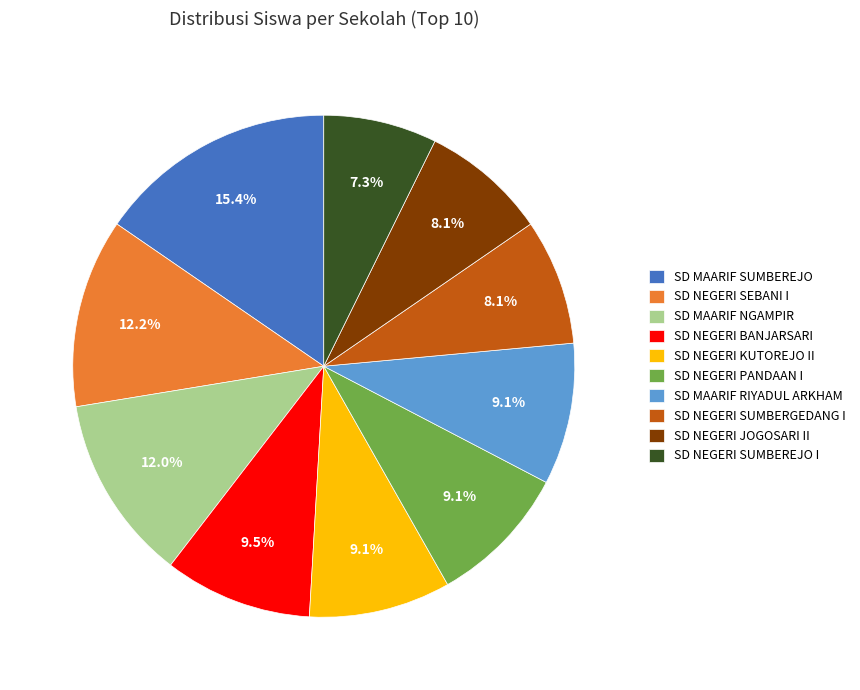

Does SD NEGERI SEBANI I account for over 50% of the chart?

No